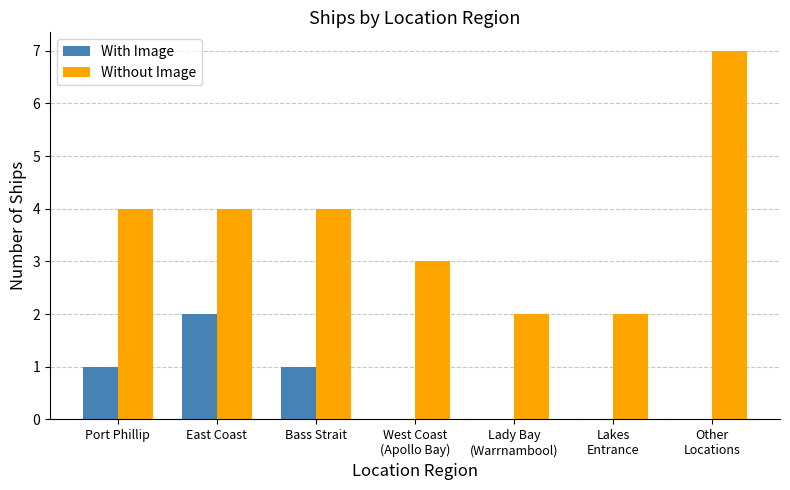

Is it true that Without Image equals 6 at East Coast?

False